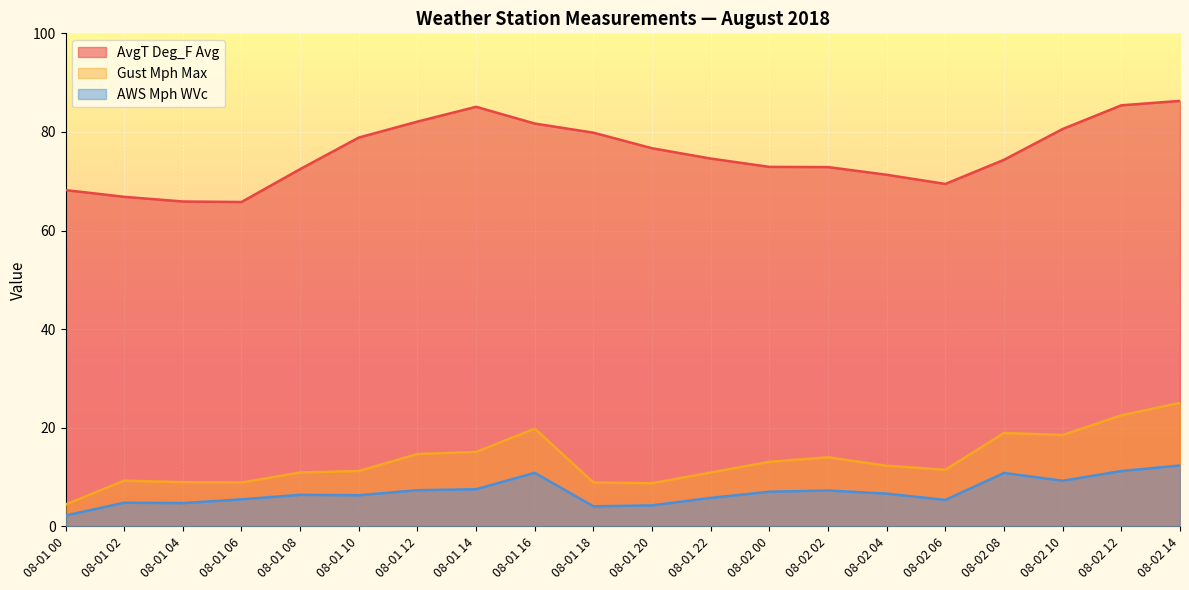

In AWS Mph WVc, how many points are higher than both neighbors (excluding endpoints)?

5